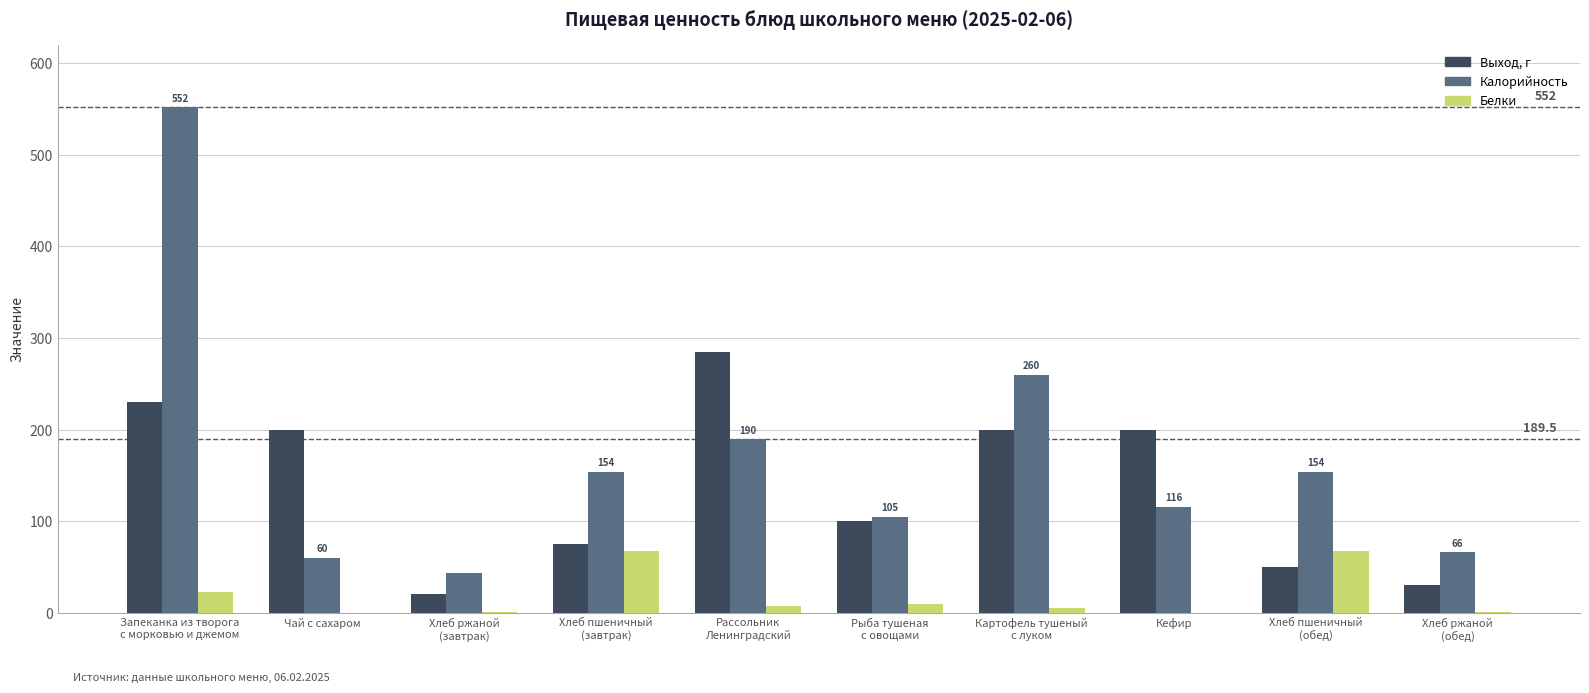

What is the sum of the Калорийность values at Кефир and Хлеб ржаной
(завтрак)?

160.0